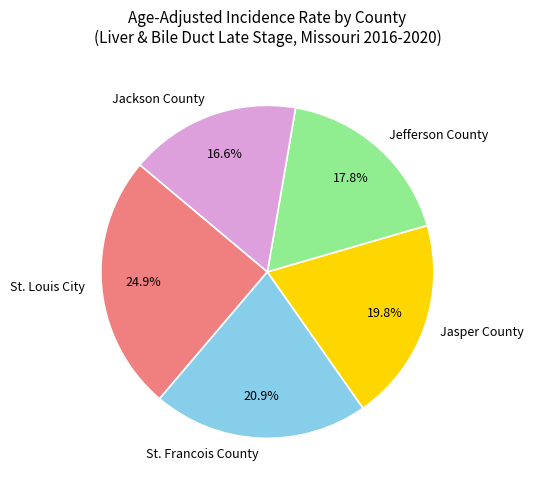

Approximately how many times larger is the value at St. Francois County compared to Jefferson County?

1.2